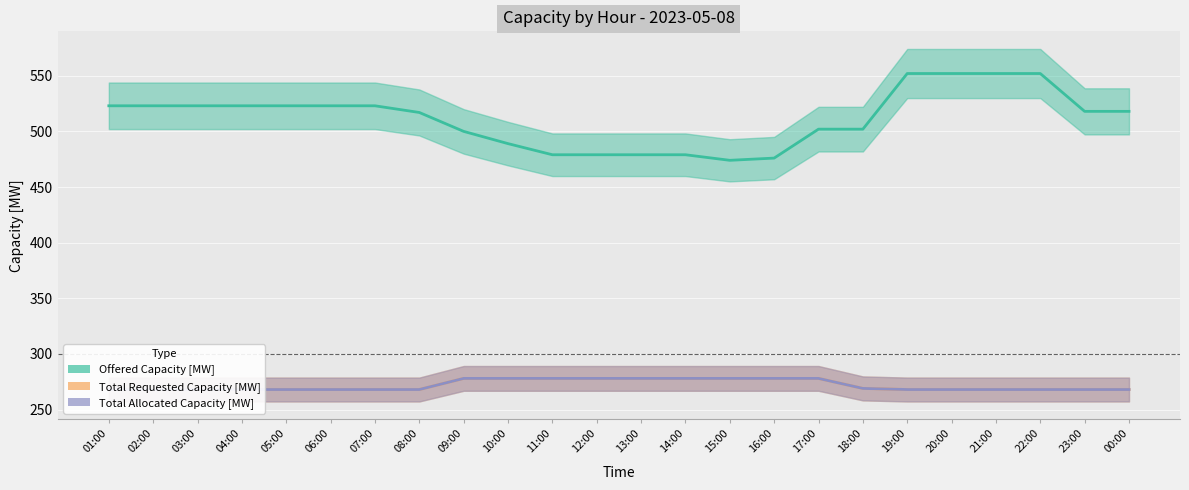

Count the Total Allocated Capacity [MW] values in the range 268 to 278.

24